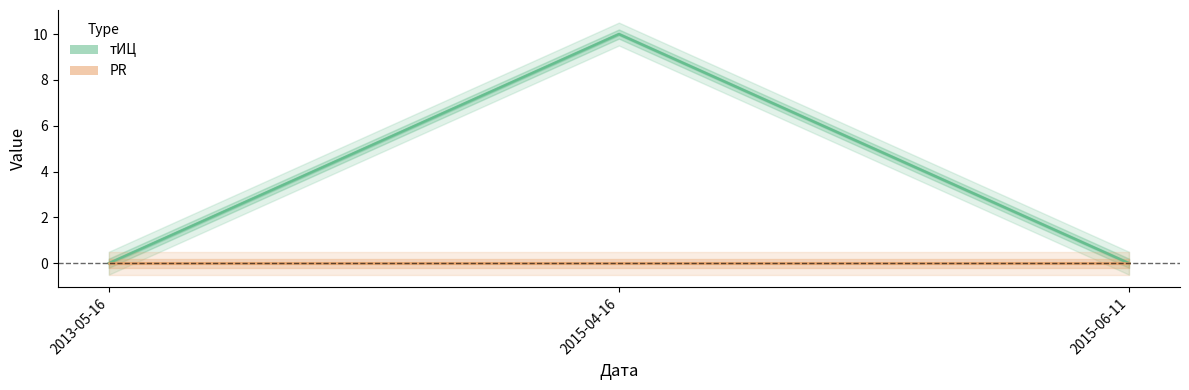

Is it true that тИЦ equals 10 at 2015-04-16?

True